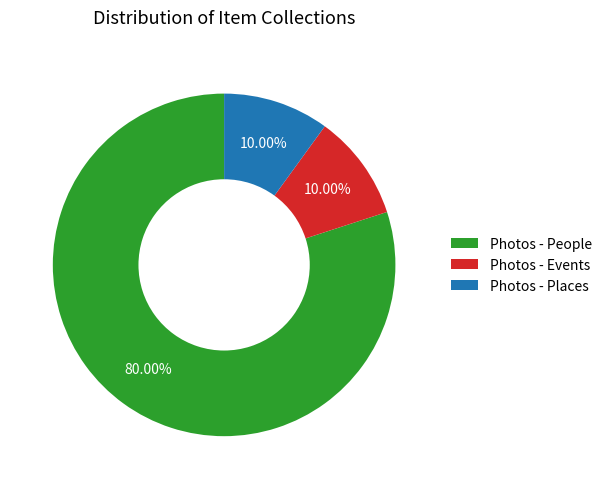

Is there a majority slice in this chart?

Yes